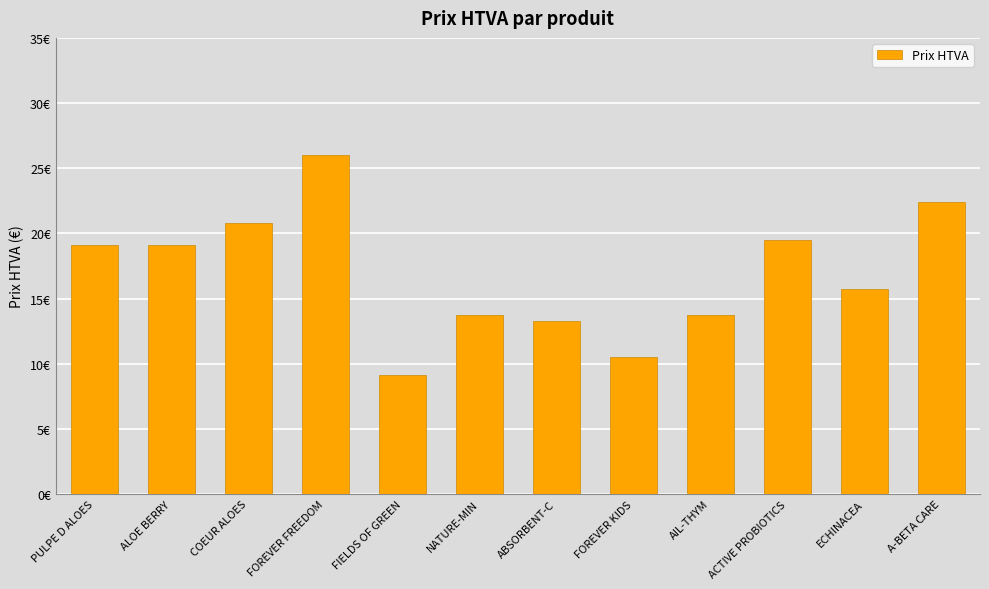

Which has a higher value, NATURE-MIN or ABSORBENT-C?

NATURE-MIN